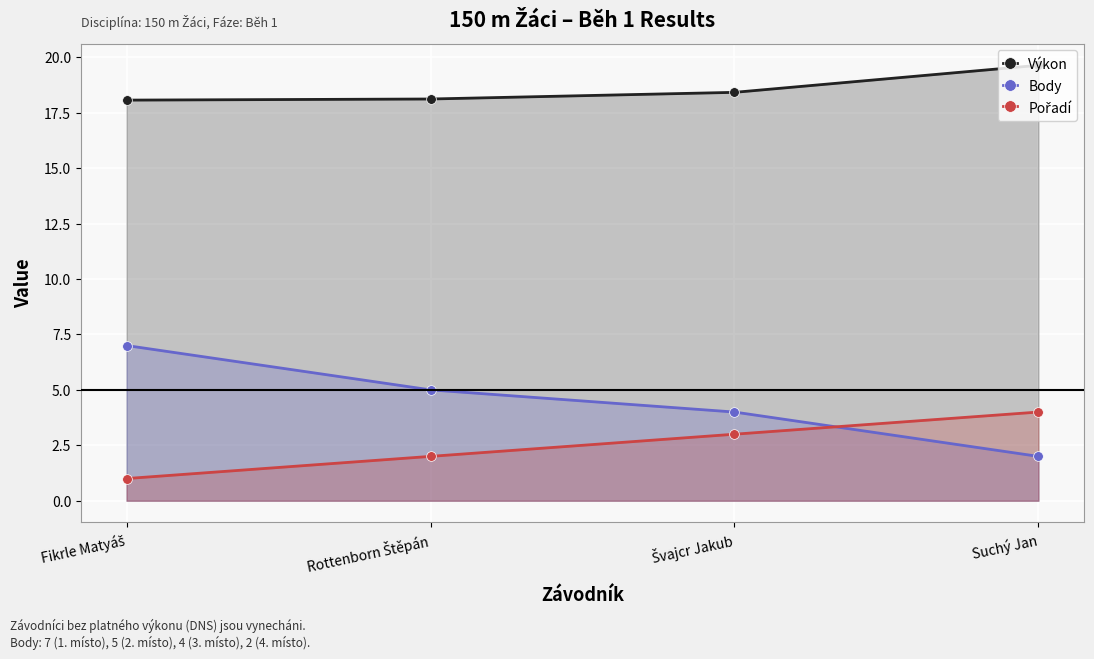

At which label is Výkon closest to 18?

Fikrle Matyáš